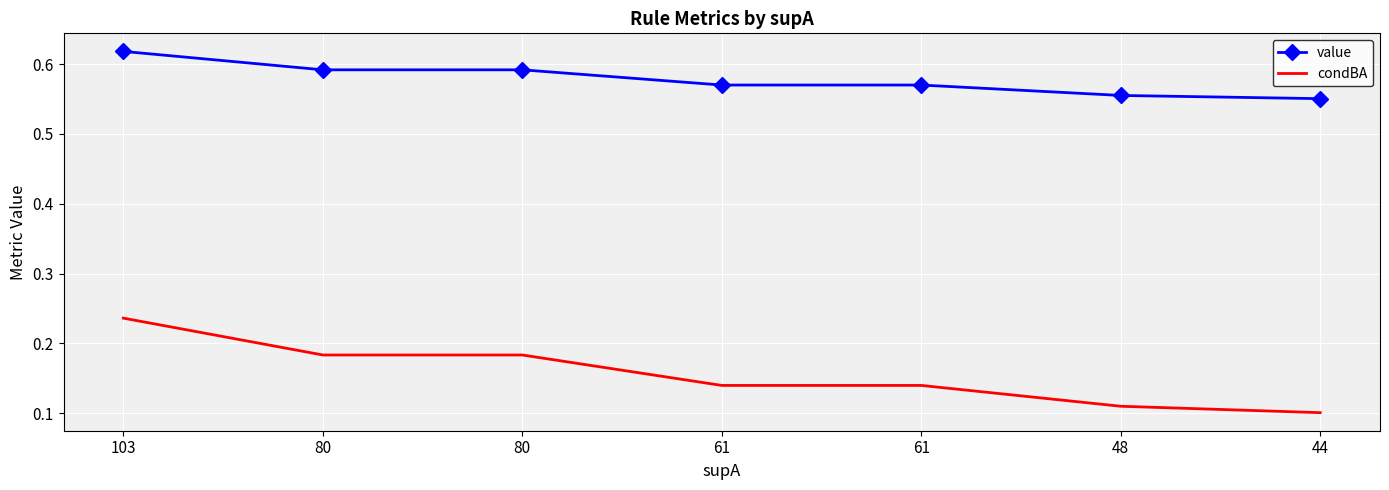

What are all the series names shown in the legend?

value, condBA